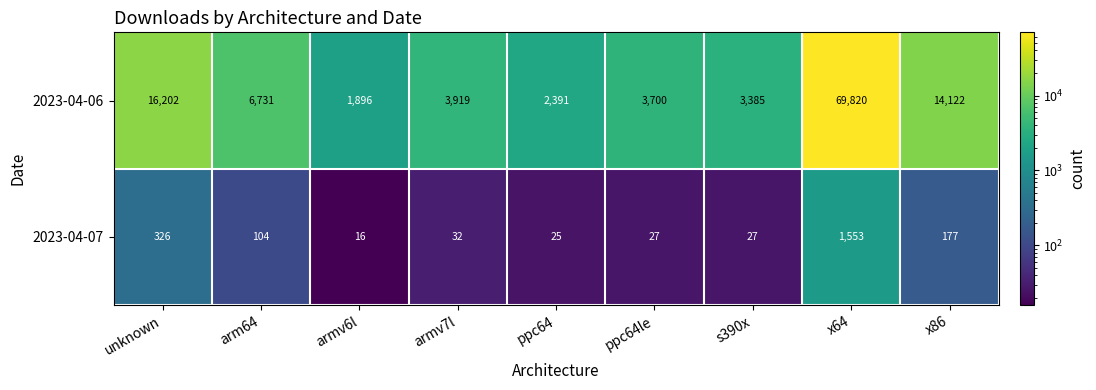

Reading left to right, extract all data points from this chart.

2023-04-06: 16202	6731	1896	3919	2391	3700	3385	69820	14122
2023-04-07: 326	104	16	32	25	27	27	1553	177